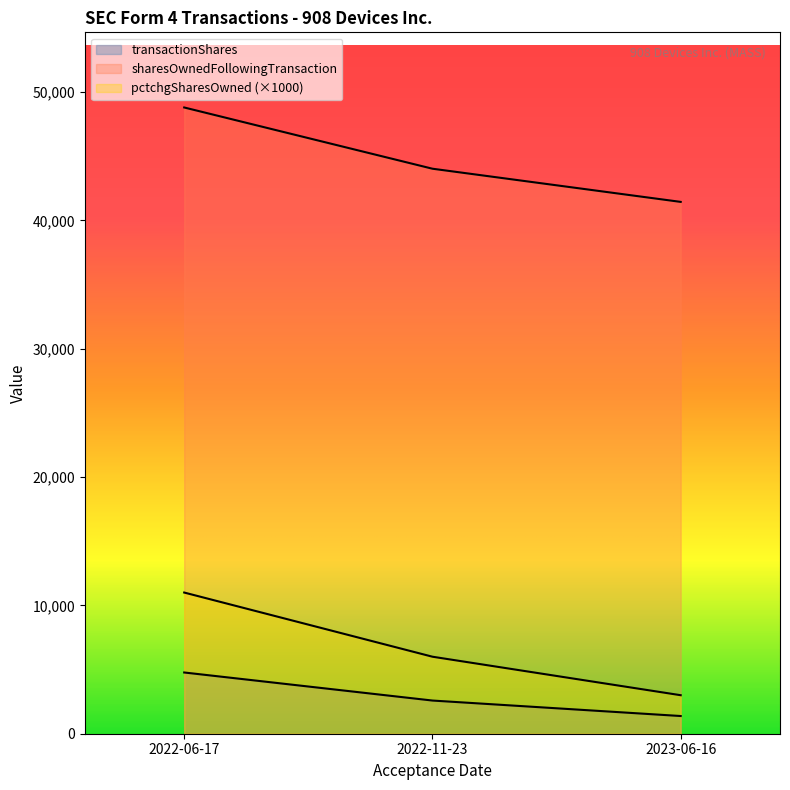

What is the label of the 1st point from the left?

2022-06-17